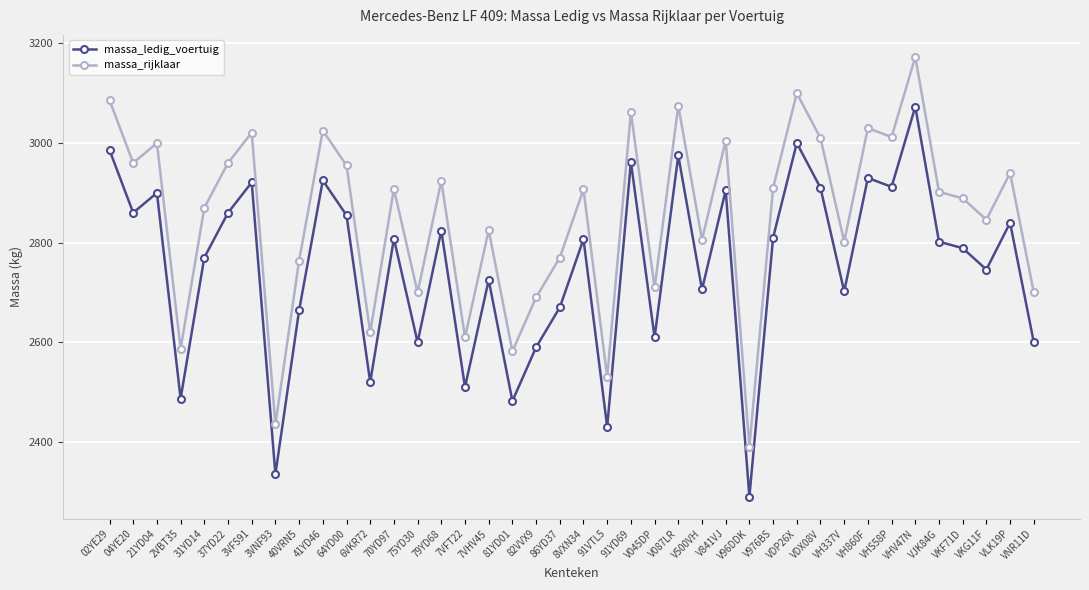

Is it true that massa_ledig_voertuig equals 3905 at 91YD69?

False